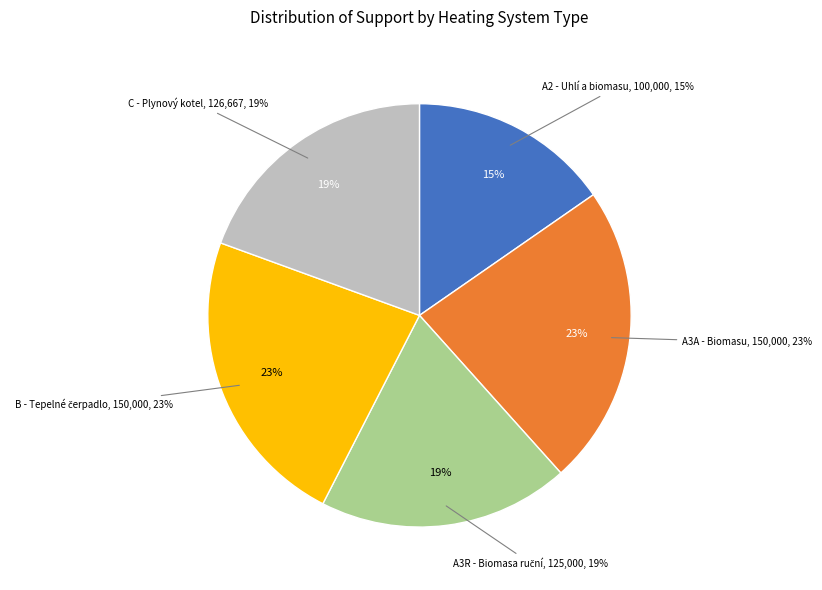

To the nearest percent, what percentage of the pie is A3R - Kotel na biomasu s ručním přikládáním?

19%